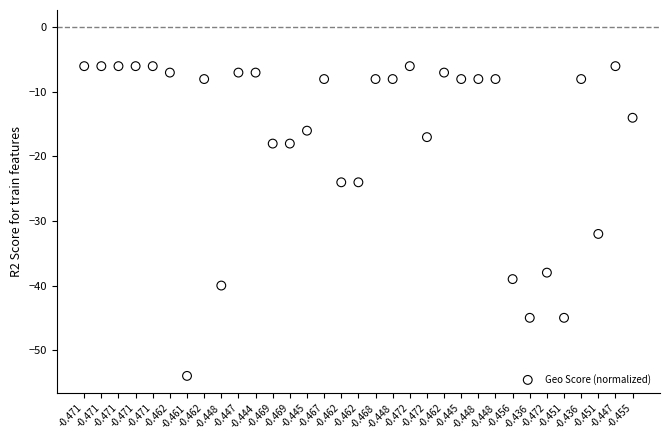

What Y value in the scatter plot is closest to -30?

-32.0